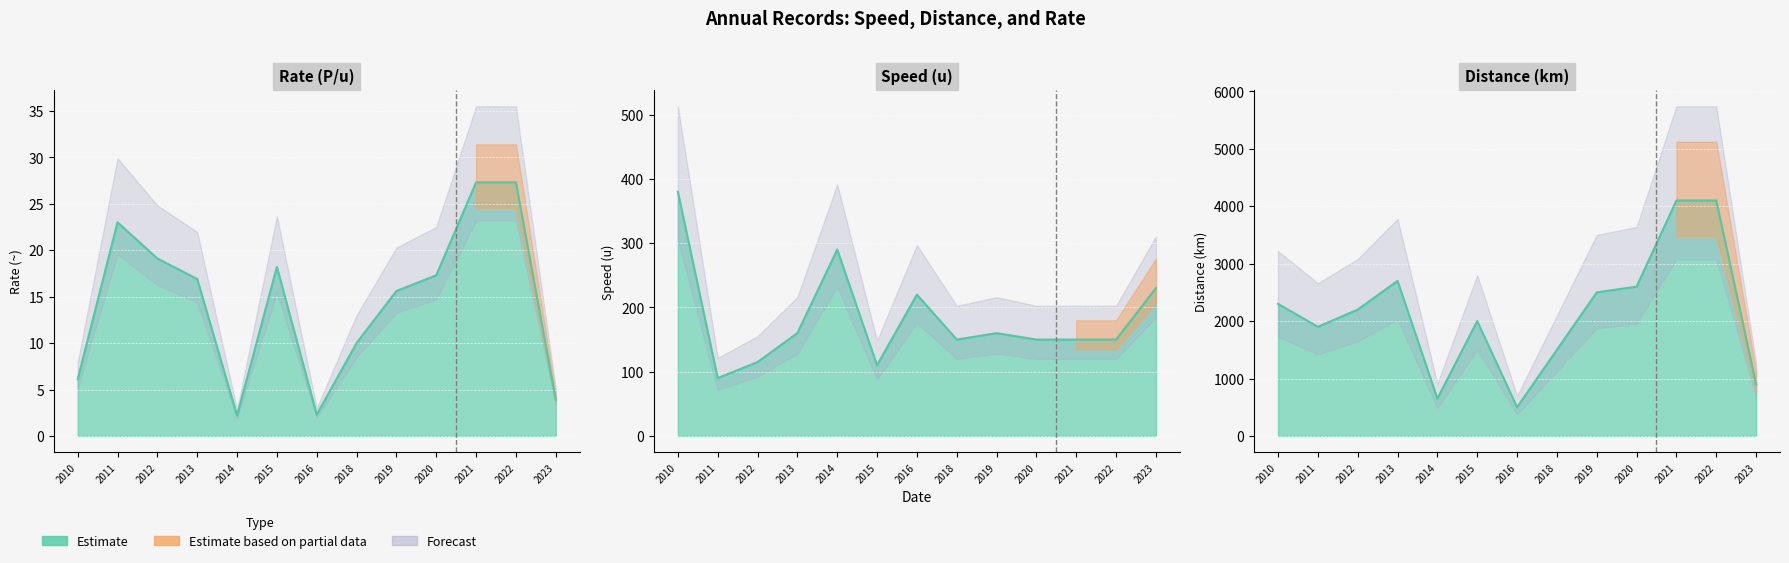

In Distance_km, how many points are higher than both neighbors (excluding endpoints)?

2